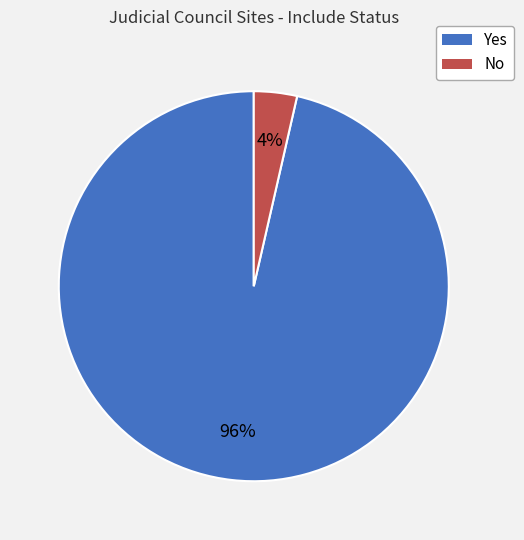

To the nearest percent, what portion does Yes represent?

96%